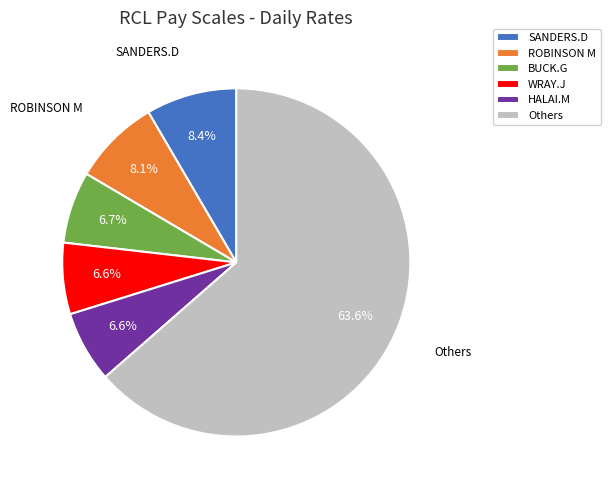

How many slices are in this pie chart?

6